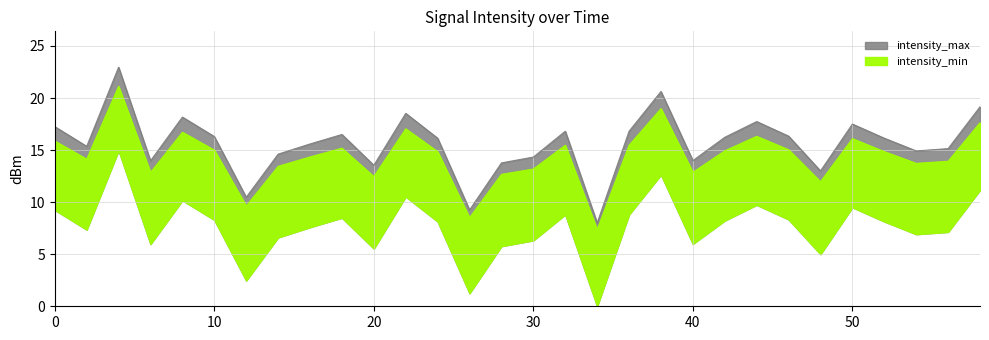

Reading left to right, what are all the values shown in this chart?

intensity_min: 17.3	15.4	23.0	14.0	18.2	16.3	10.5	14.6	15.6	16.5	13.5	18.5	16.1	9.3	13.8	14.3	16.8	8.0	16.8	20.6	14.0	16.2	17.7	16.3	13.0	17.5	16.1	14.9	15.1	19.2
intensity_max: 15.9	14.1	21.1	12.9	16.7	15.0	9.6	13.4	14.3	15.2	12.5	17.0	14.8	8.5	12.7	13.2	15.5	7.4	15.5	19.0	12.9	14.9	16.3	15.0	12.0	16.1	14.8	13.7	13.9	17.6